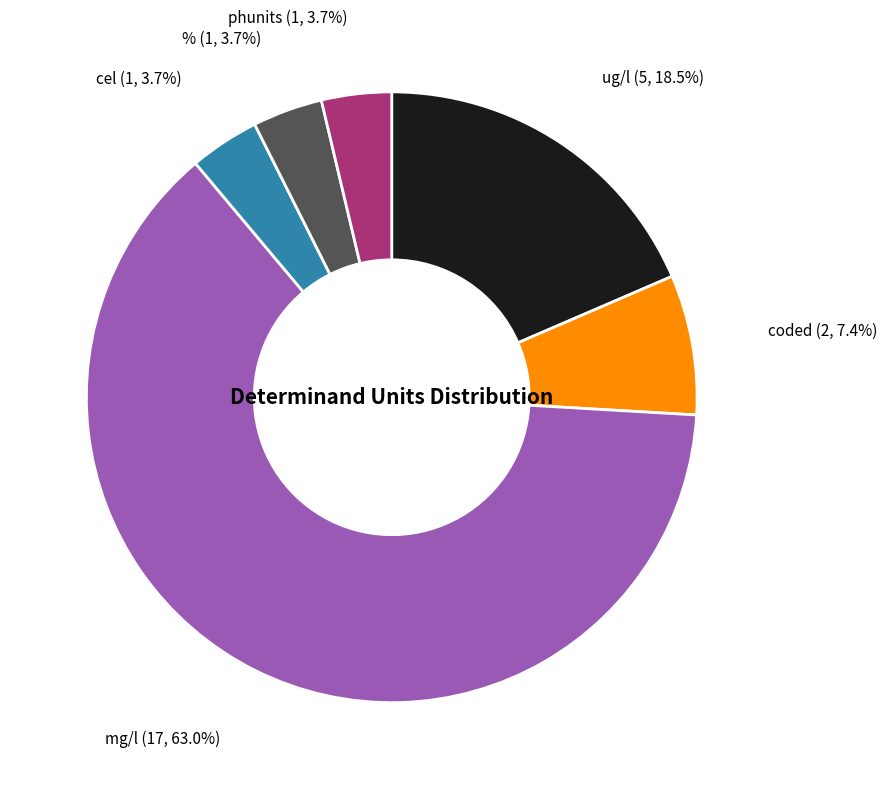

Which category has the biggest portion of the pie?

mg/l